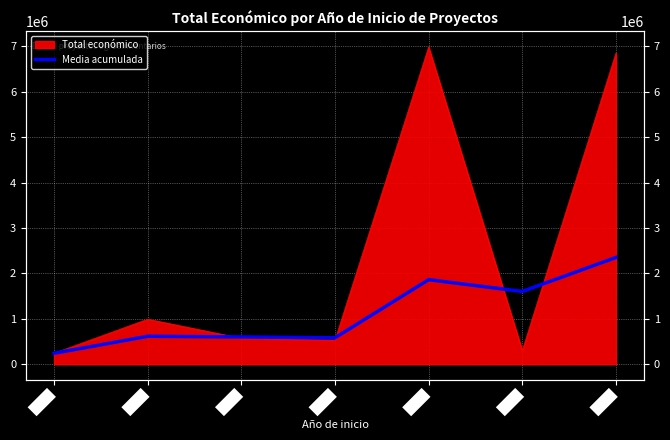

Where is the first local maximum?

2017